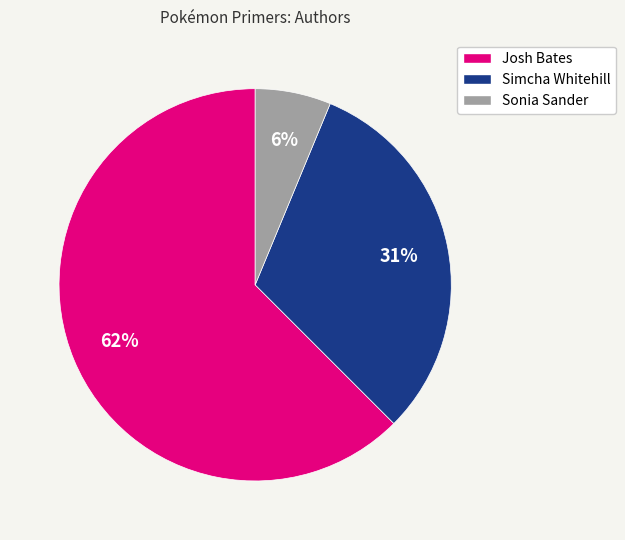

To the nearest percent, what is the combined percentage of Josh Bates and Sonia Sander?

69%